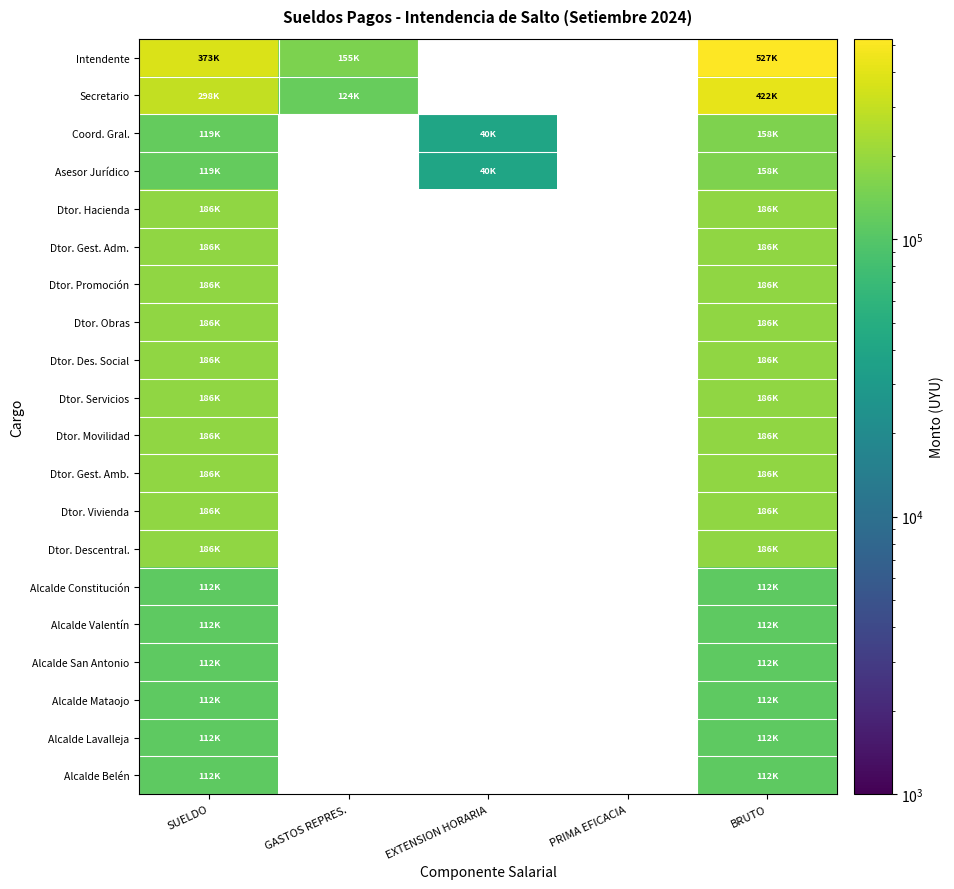

At how many categories does at least one series exceed 192210?

2